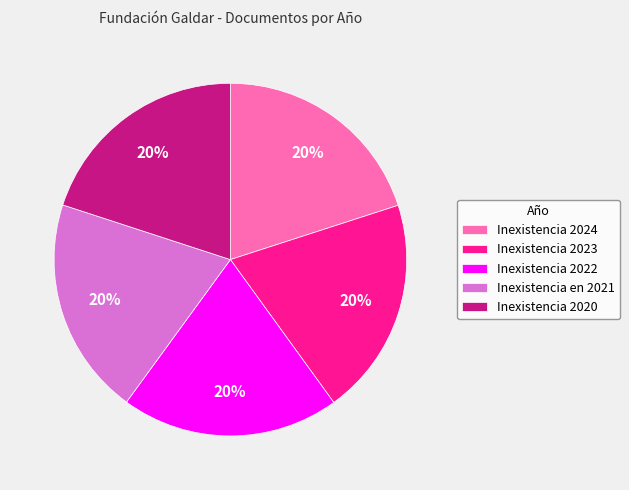

Is it true that Inexistencia 2020 is 20% of the pie?

True